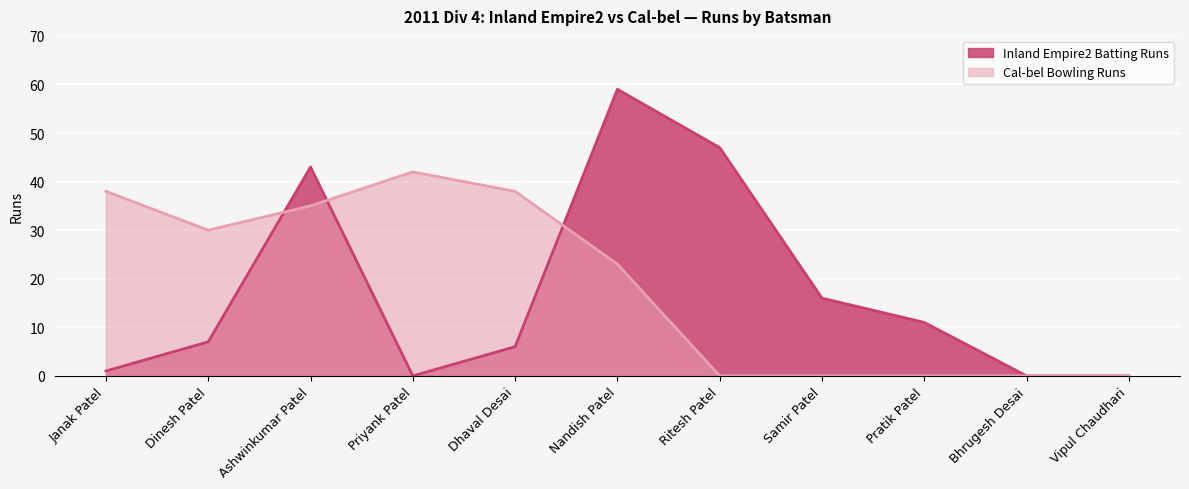

How many values in the Cal-bel Bowling Runs series exceed 23?

5